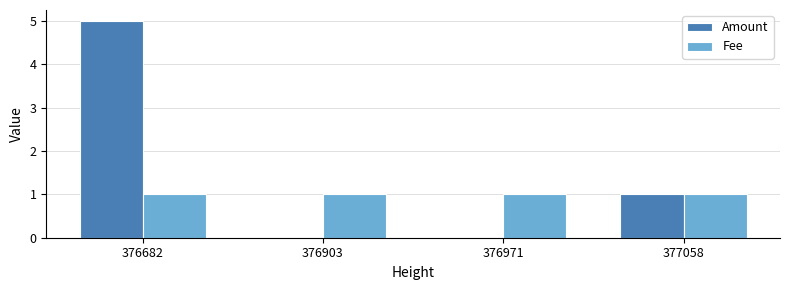

How many data points does each series have?

4